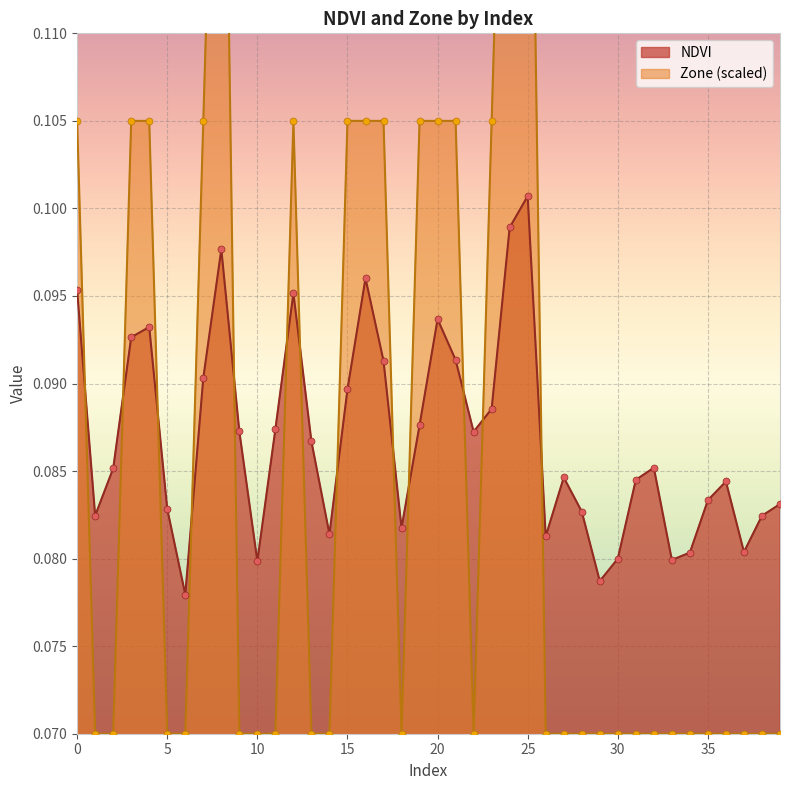

Which series has the largest total across all categories?

NDVI